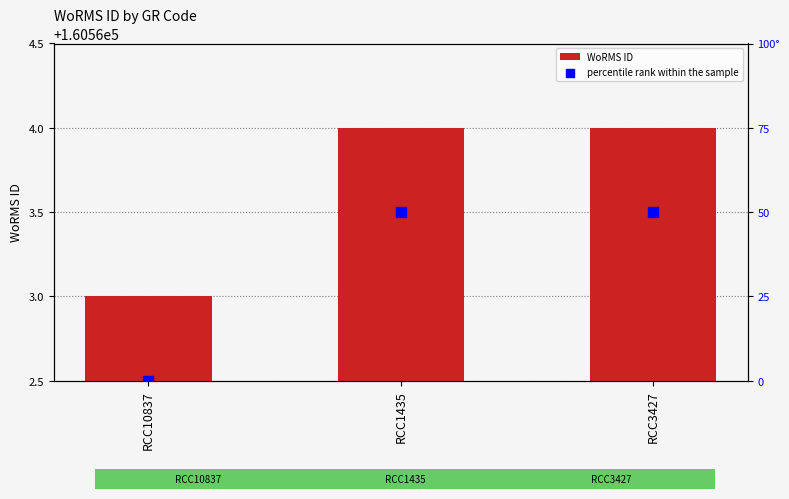

What are all the series names shown in the legend?

WoRMS ID, percentile rank within the sample